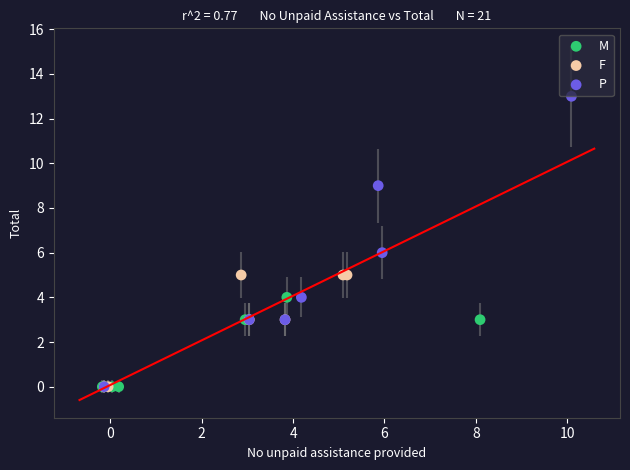

Which series reaches the maximum Y coordinate?

P